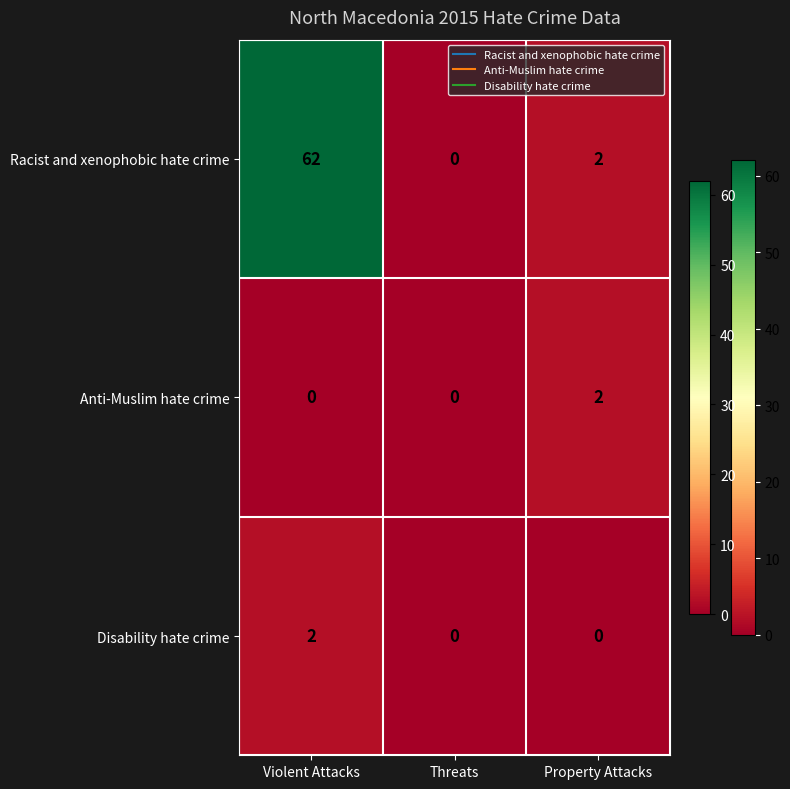

How many distinct data groups are displayed?

3